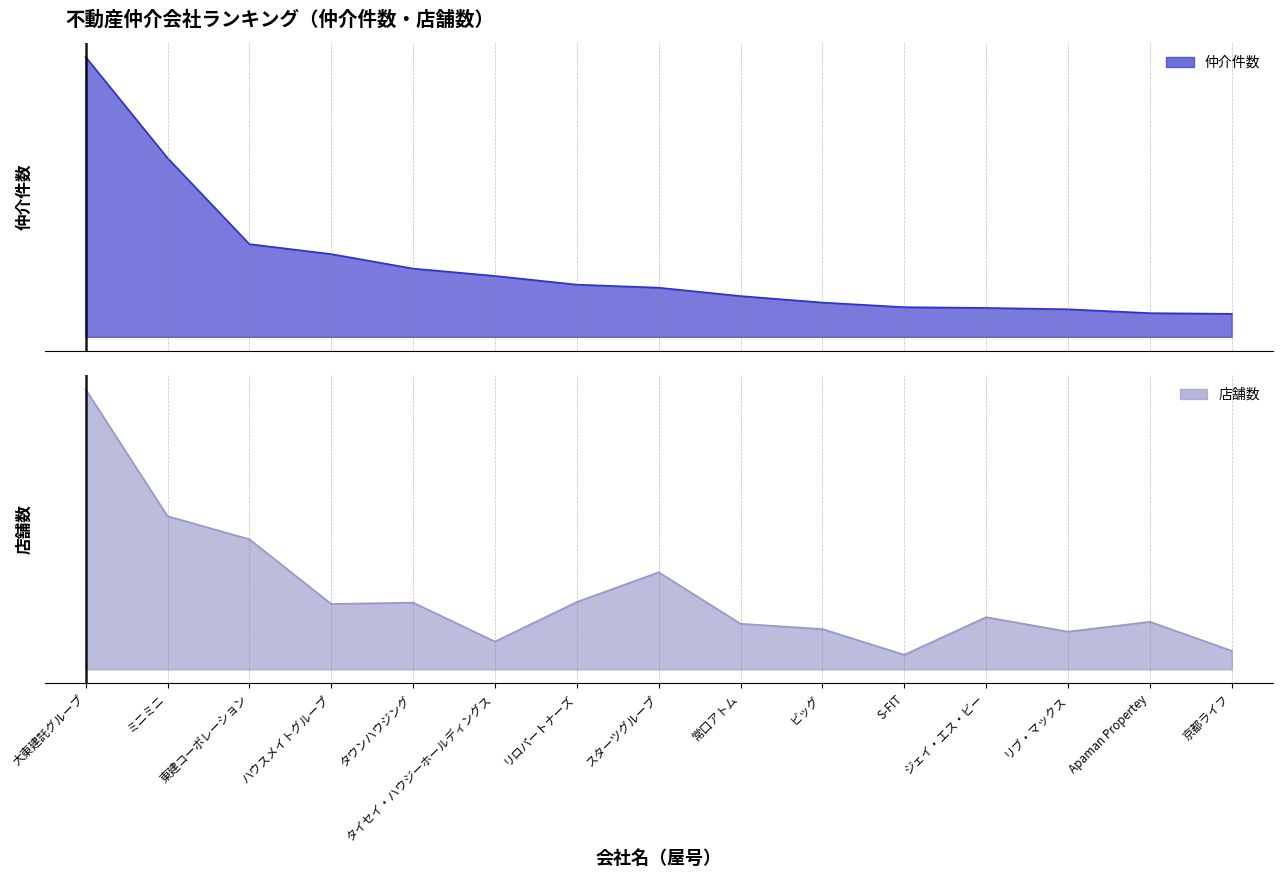

What is the difference between the second highest and minimum values in the 店舗数 series?

210